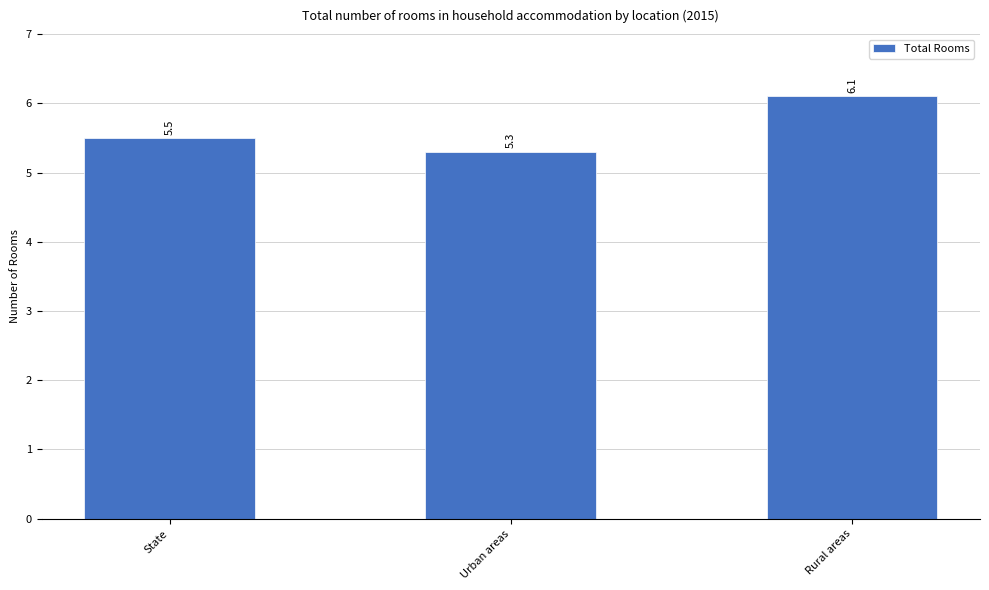

What is the change in value from State to Urban areas?

-0.2